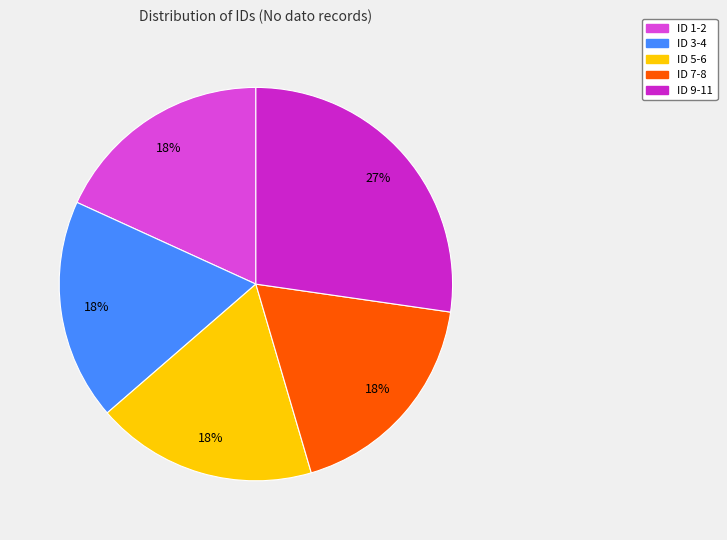

To the nearest percent, what is the difference between the largest and smallest slice percentages?

9%